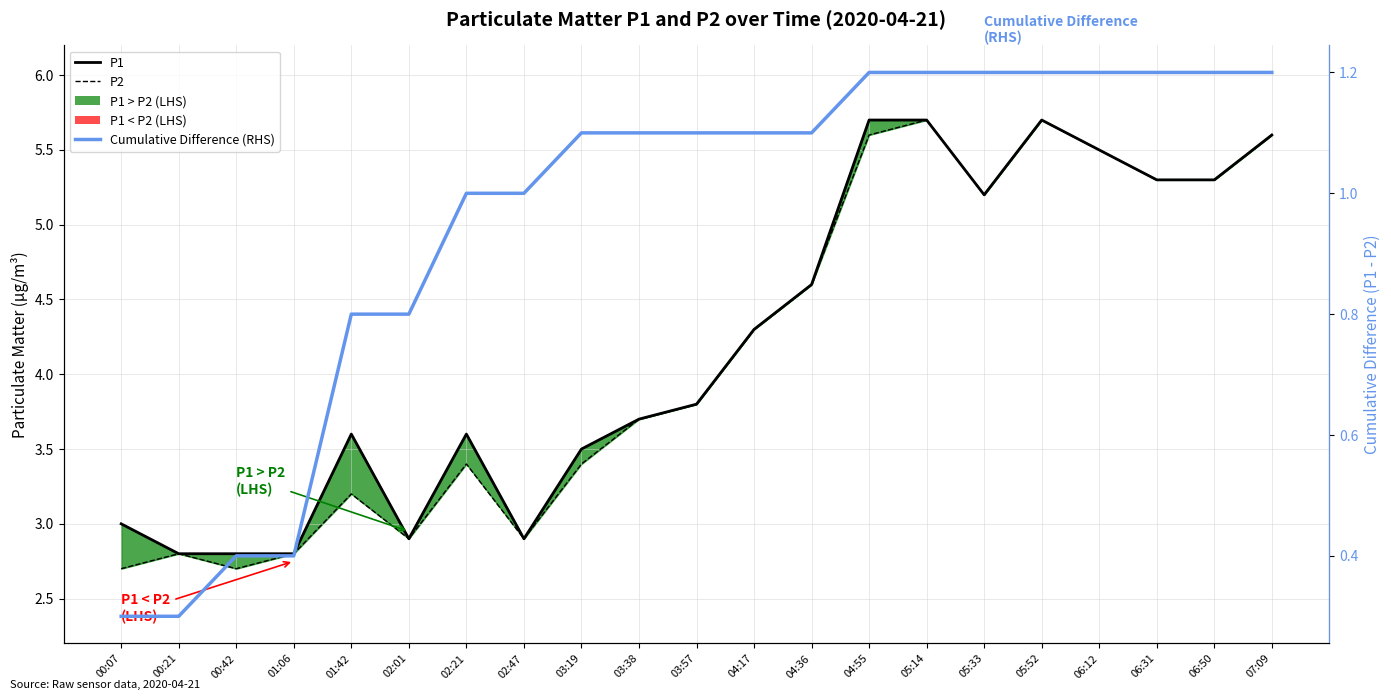

Rank the series by their maximum value, from lowest to highest.

Cumulative Difference
(RHS), P1, P2